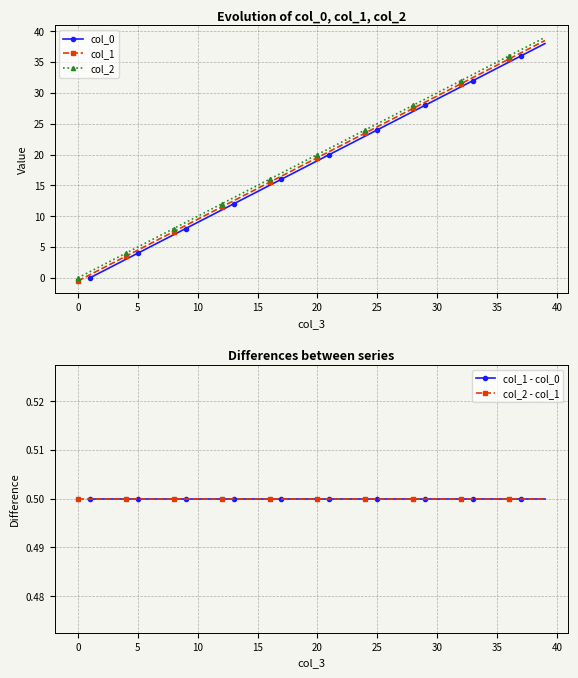

What is the maximum value for col_2?

39.0